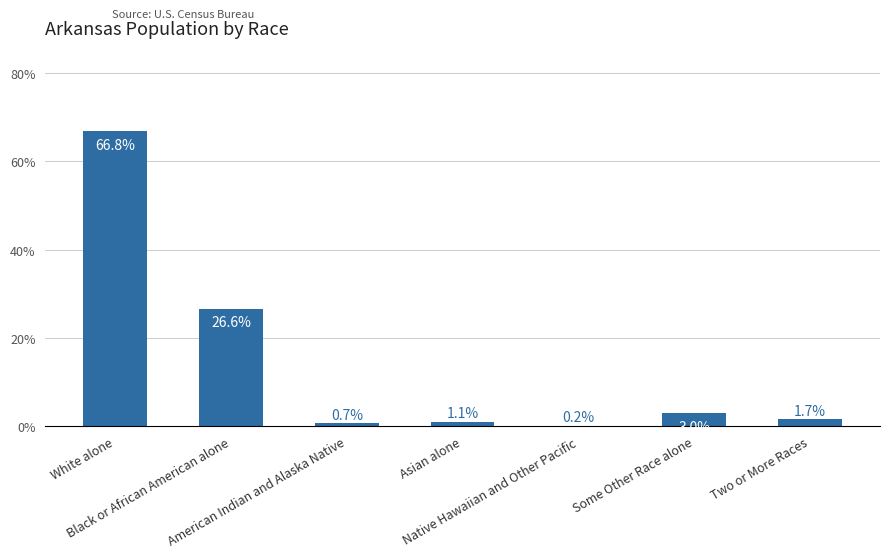

What is the maximum value shown in the chart?

66.8